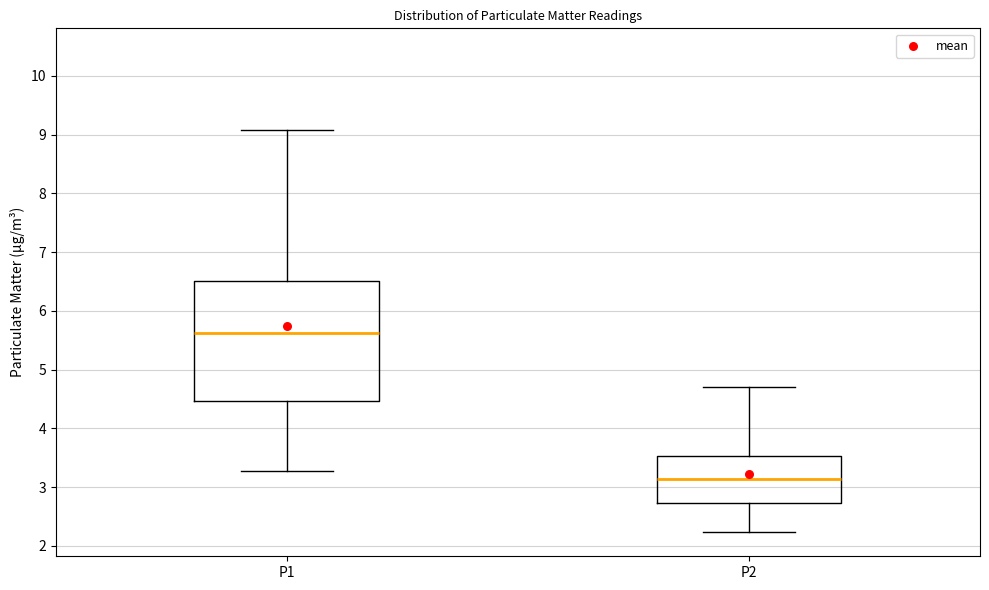

Where does the lower whisker of the box for P2 end on the y-axis? The values are not printed on the chart, so give them approximately, as read against the axis.

2.2